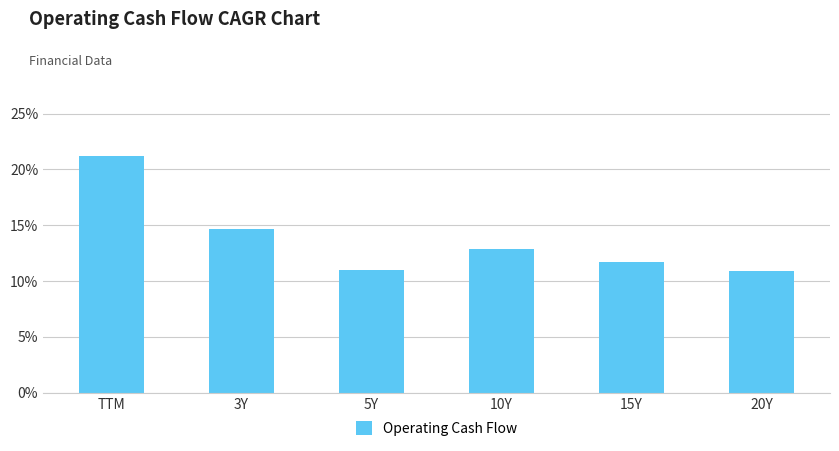

Read the value at 5Y.

0.1